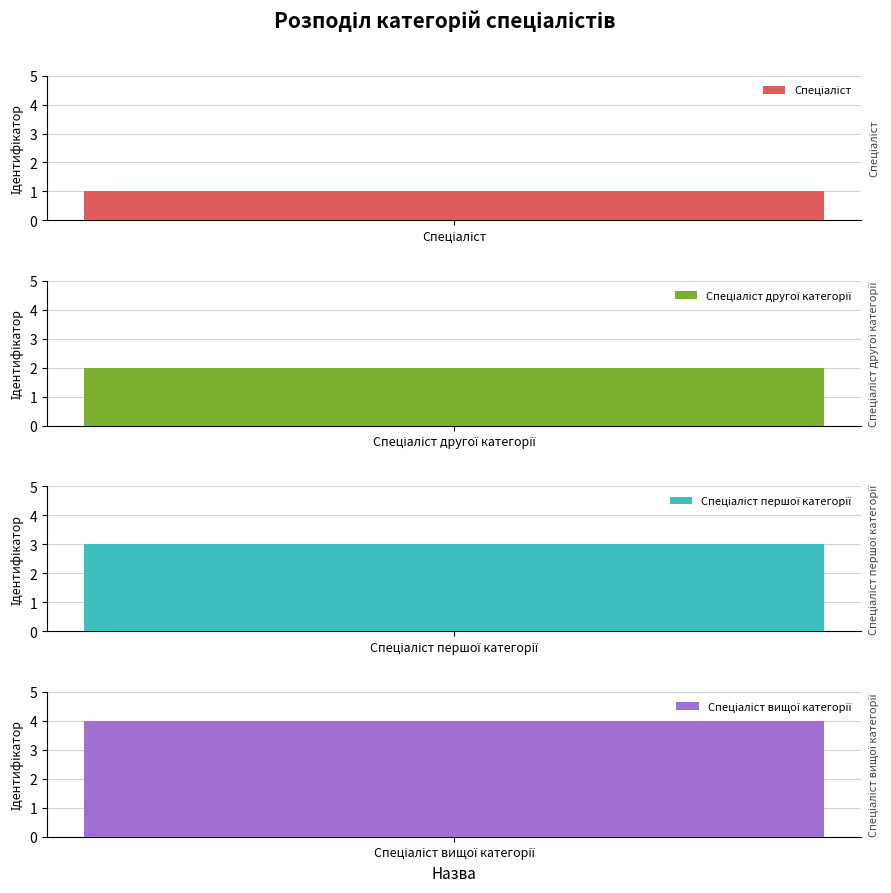

What is the minimum value shown in the chart?

1